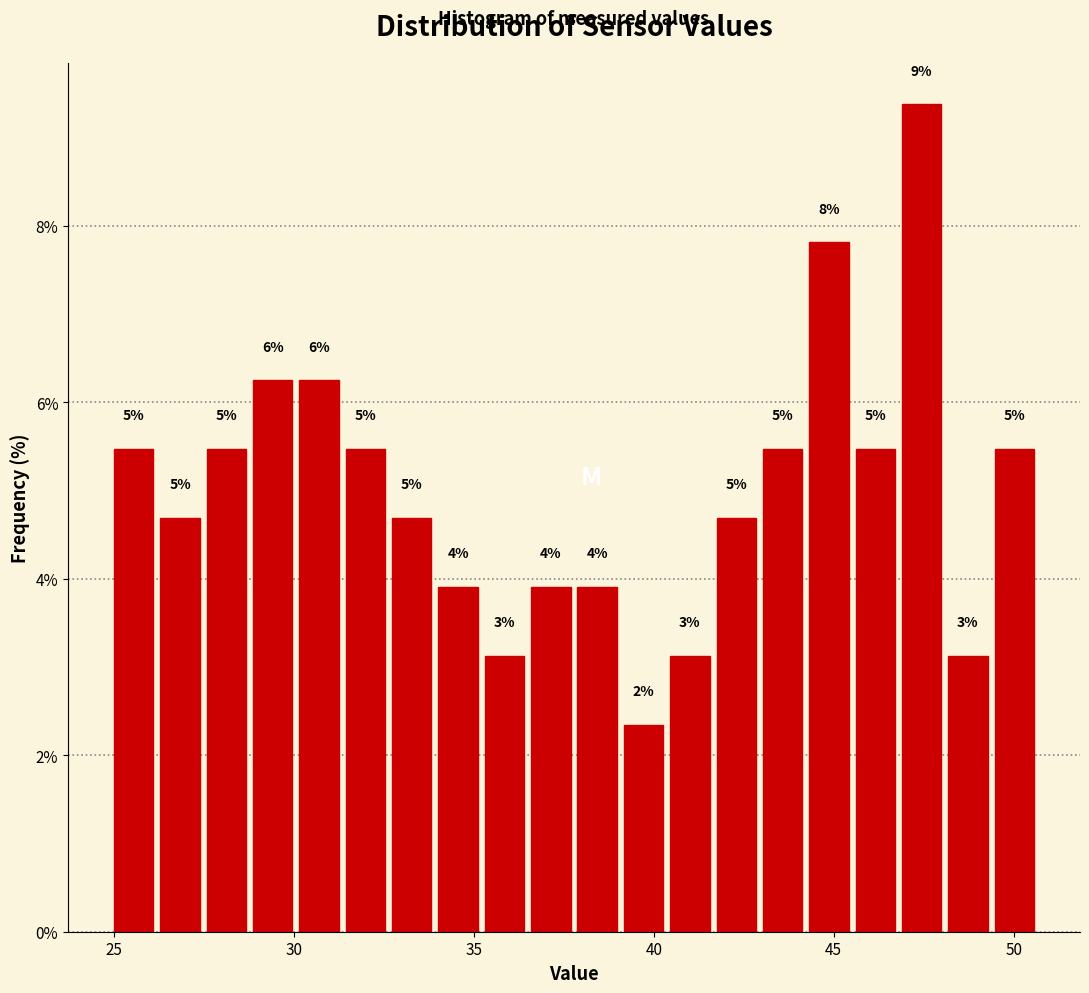

Around what value on the x-axis is the tallest bar? Give the approximate position of its centre, as read against the axis.

47.5